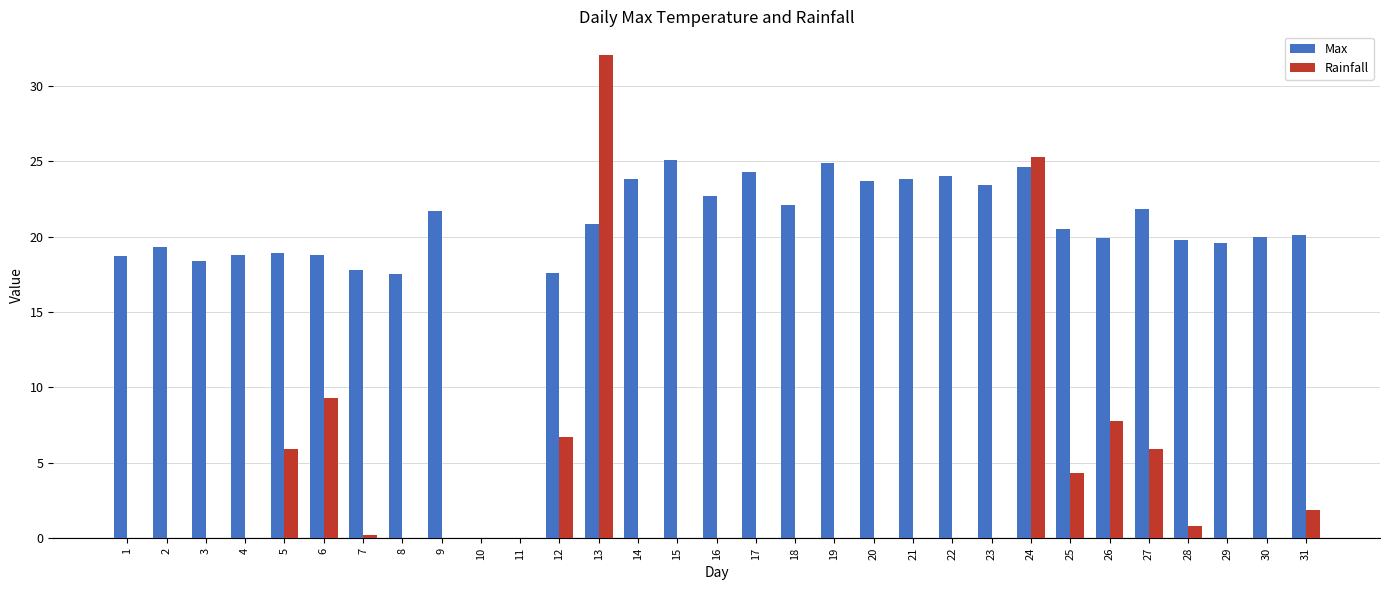

At which label is Rainfall closest to 16?

6